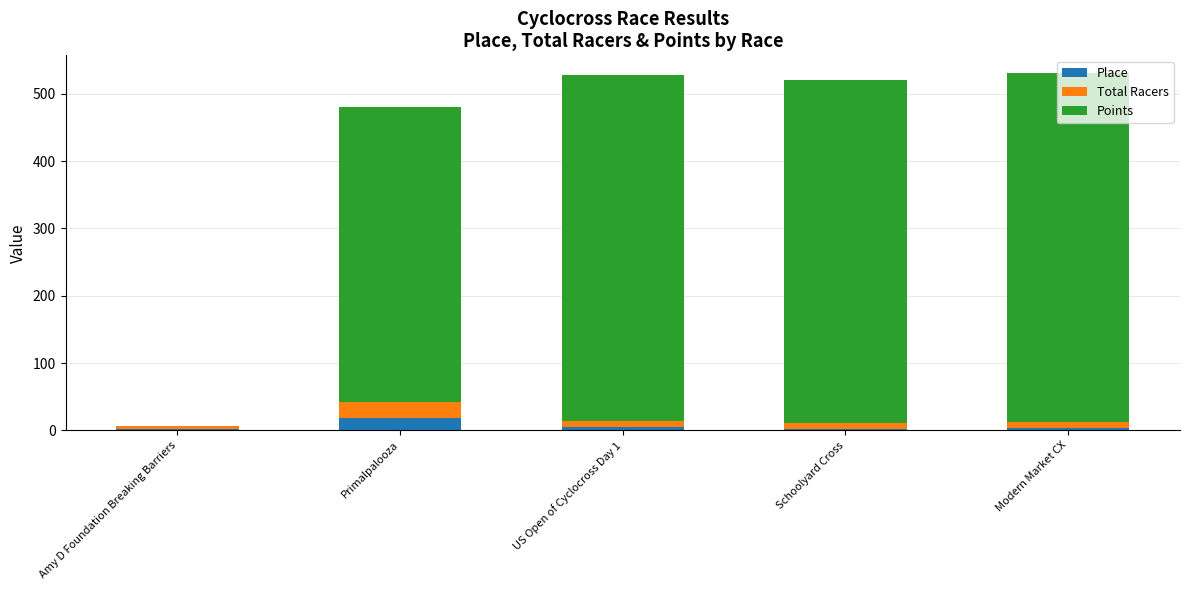

How many categories are shown in the chart?

5